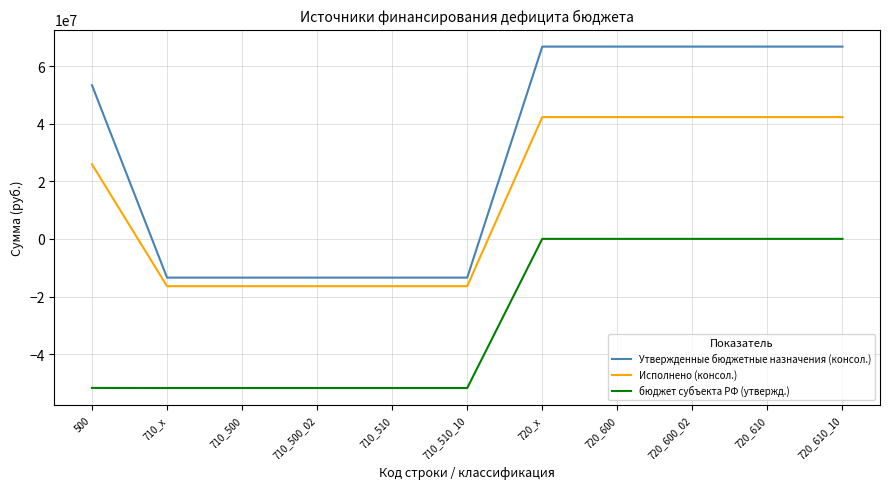

The value of Исполнено (консол.) at 710_x is -16401894.1. True or false?

True